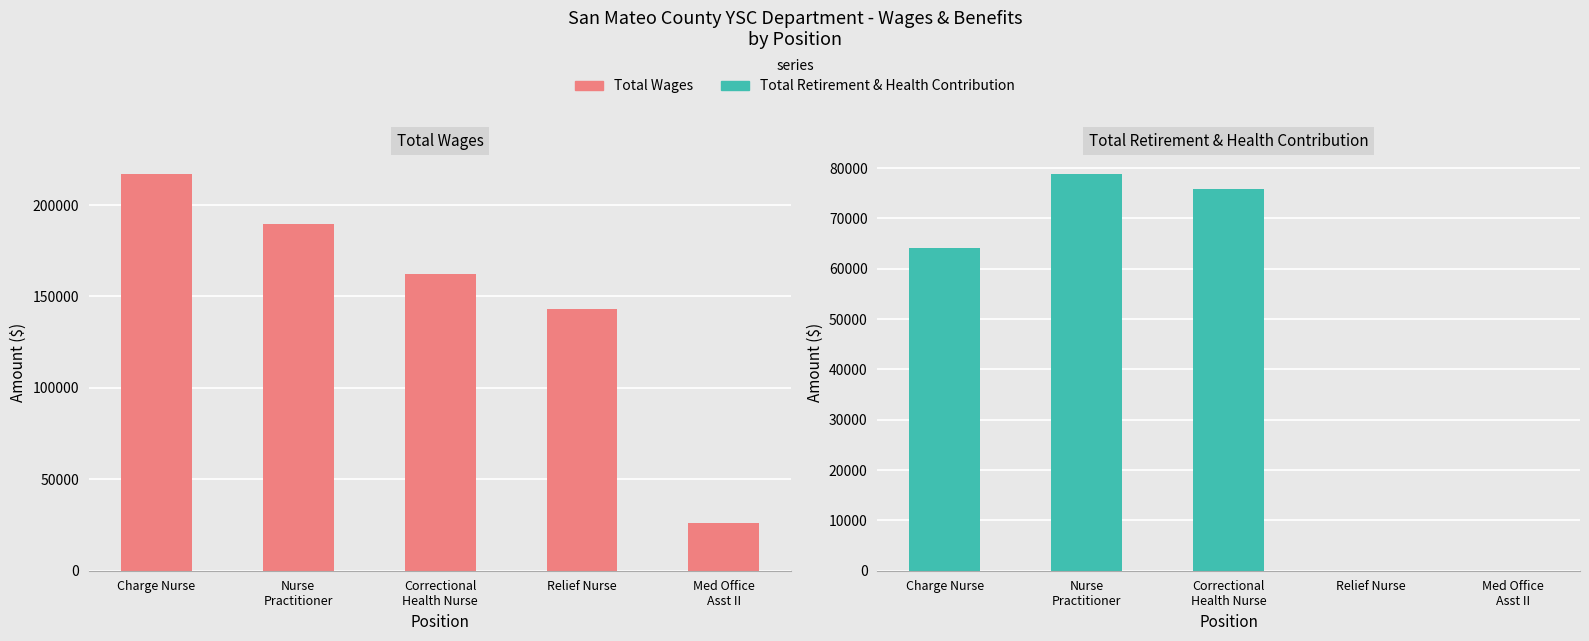

What is the total value across all series at Med Office
Asst II?

26106